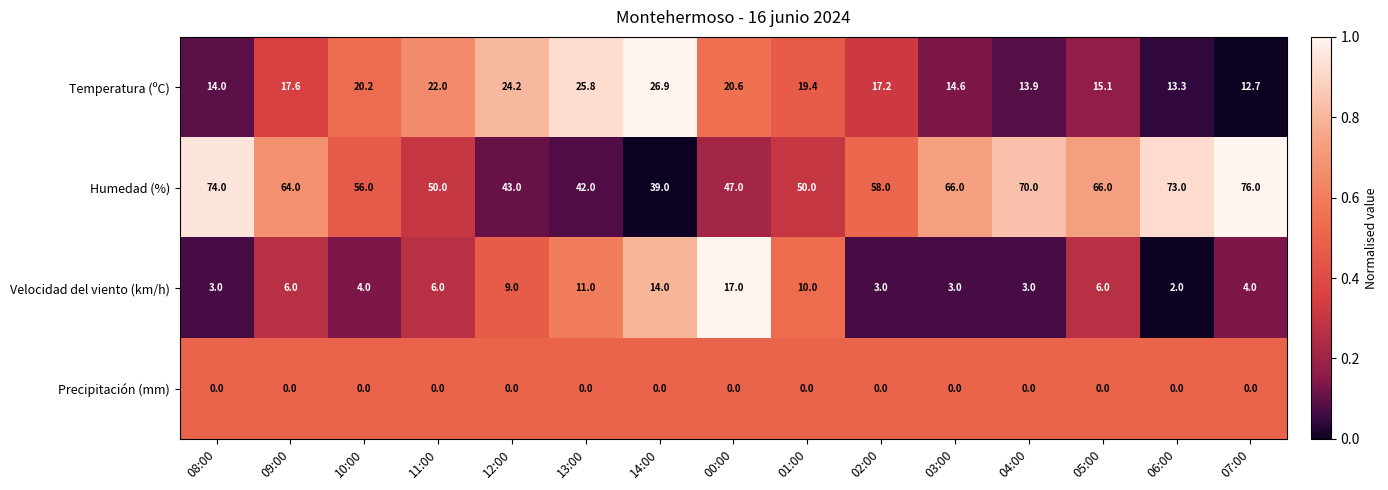

Where is Temperatura (ºC) nearest to the value 19?

01:00